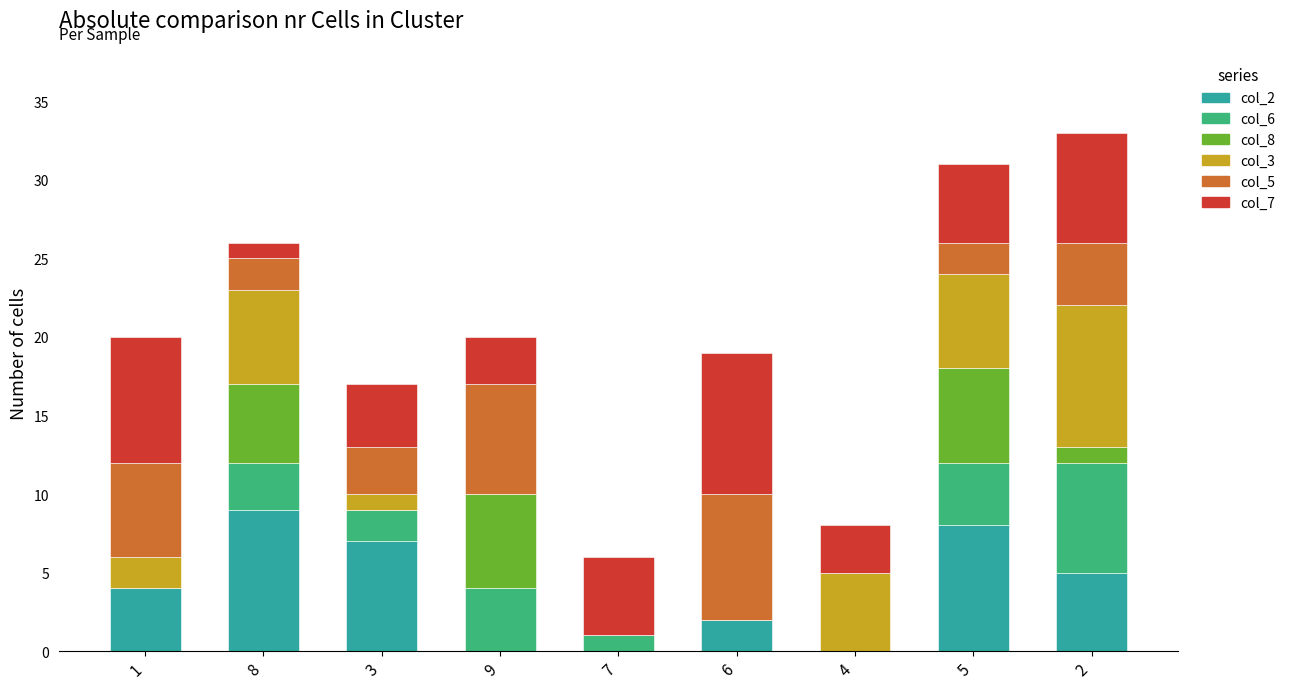

The value of col_2 at 7 is 6. True or false?

False